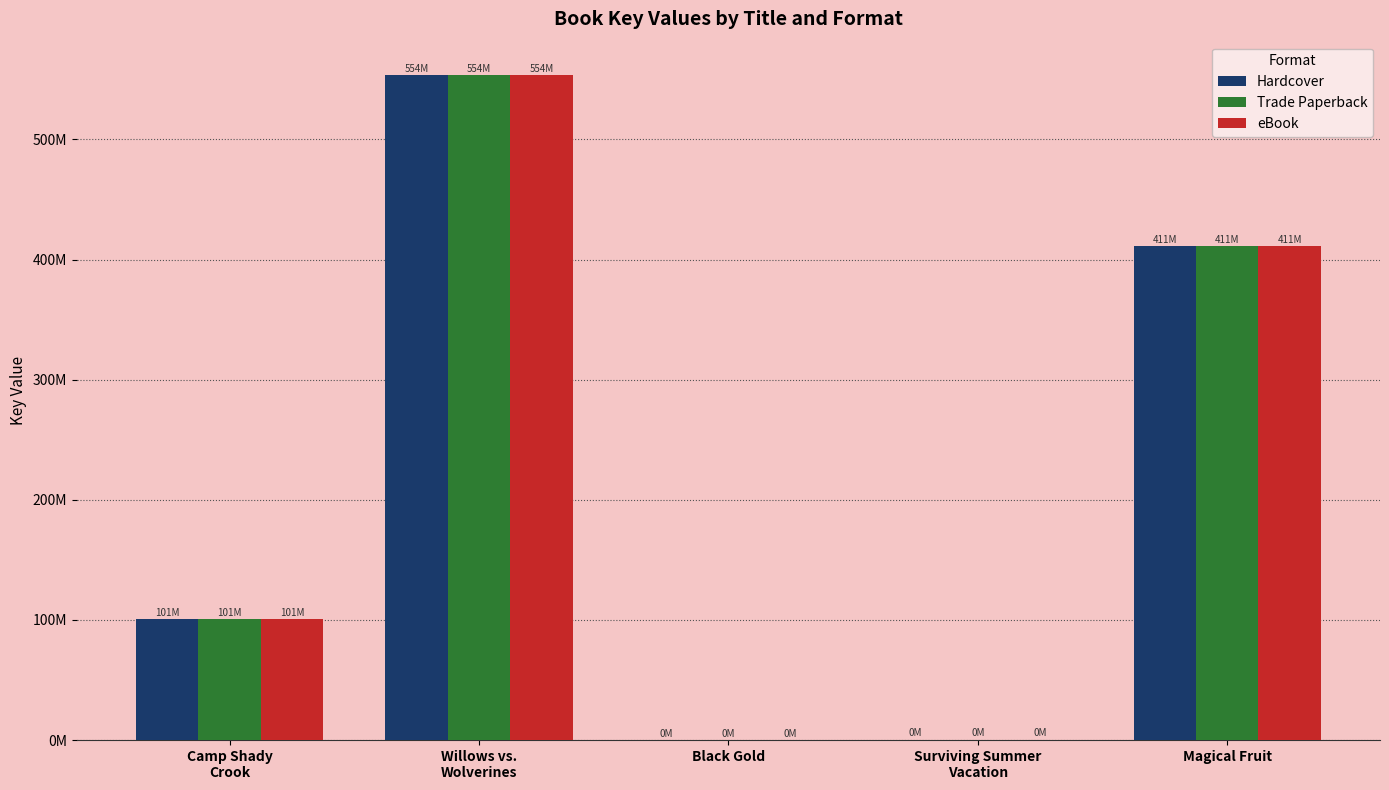

Does the chart contain stacked bars?

No